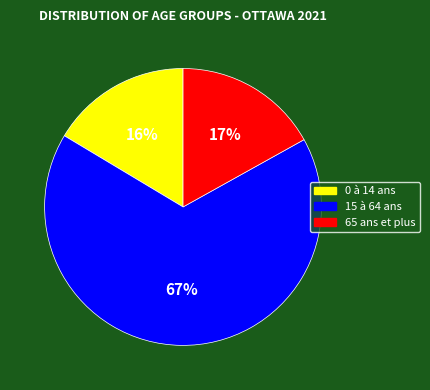

To the nearest percent, what is the difference between the 65 ans et plus and 15 à 64 ans slice percentages?

50%